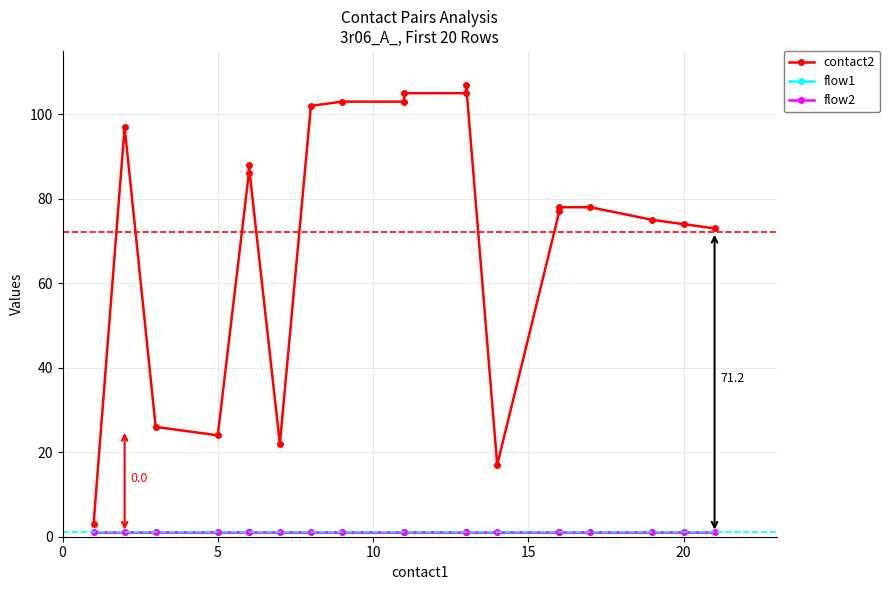

What is the value of the flow2 point at the 15th from the left?

1